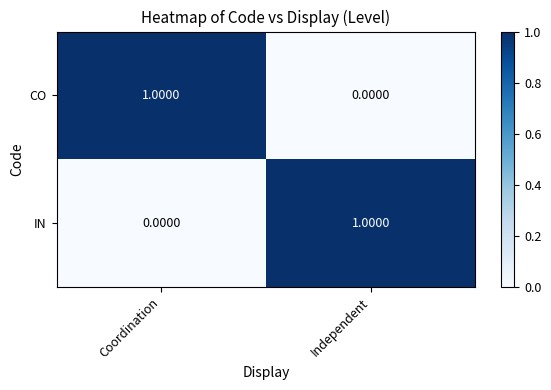

Count the number of data series in this chart.

2